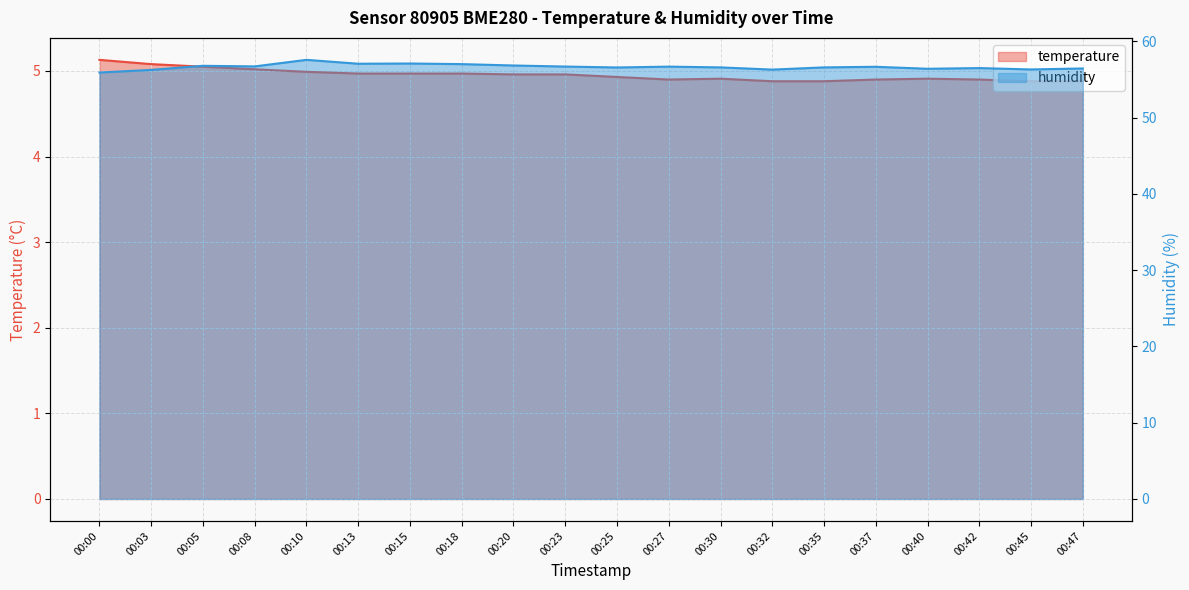

Reading left to right, list all the values displayed in this chart.

temperature: 00:00=5.1	00:03=5.1	00:05=5.0	00:08=5.0	00:10=5.0	00:13=5.0	00:15=5.0	00:18=5.0	00:20=5.0	00:23=5.0	00:25=4.9	00:27=4.9	00:30=4.9	00:32=4.9	00:35=4.9	00:37=4.9	00:40=4.9	00:42=4.9	00:45=4.9	00:47=4.9
humidity: 00:00=55.9	00:03=56.3	00:05=56.8	00:08=56.7	00:10=57.6	00:13=57.1	00:15=57.1	00:18=57.0	00:20=56.9	00:23=56.7	00:25=56.6	00:27=56.7	00:30=56.6	00:32=56.3	00:35=56.6	00:37=56.7	00:40=56.4	00:42=56.5	00:45=56.3	00:47=56.5